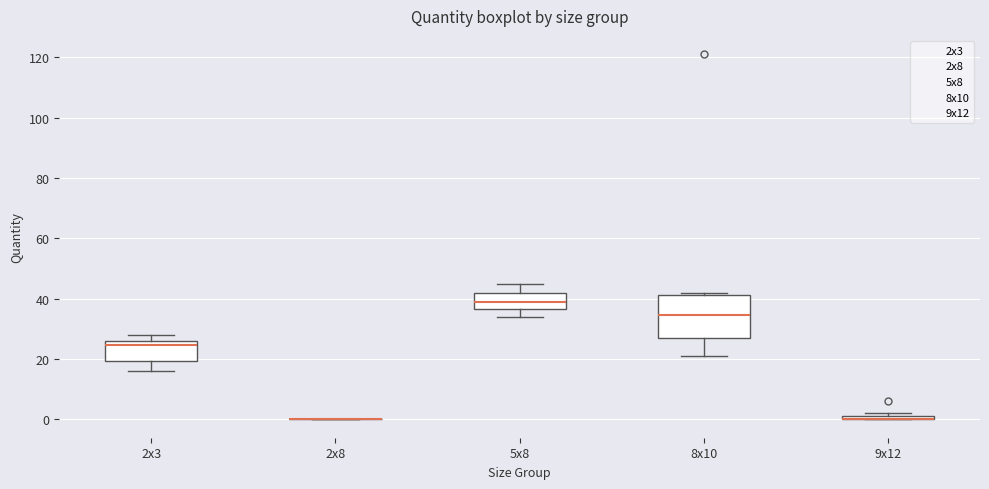

Where is the upper edge of the box for 9x12 on the y-axis? The values are not printed on the chart, so give them approximately, as read against the axis.

2